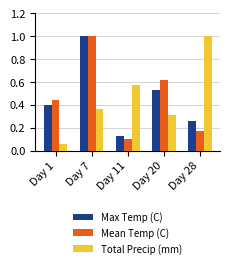

Is it true that Max Temp (C) equals 0.2 at Day 11?

False